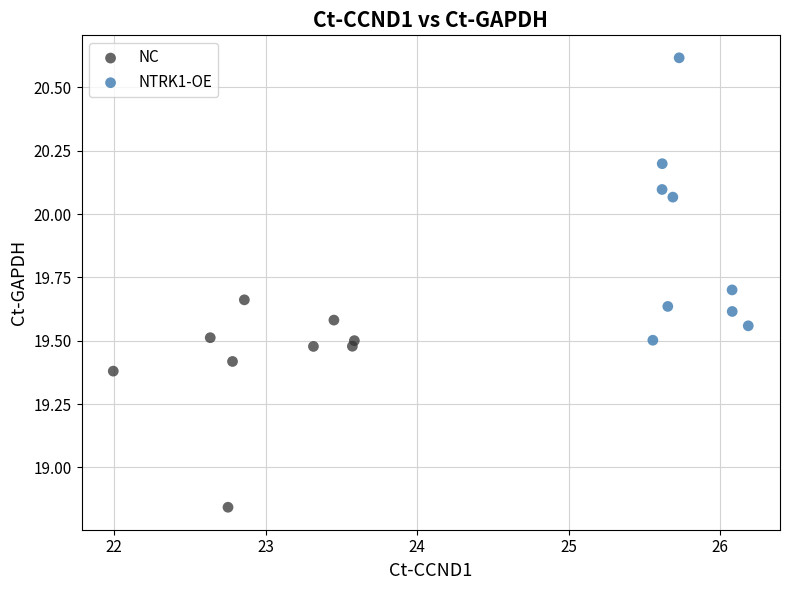

What are all the series names shown in the legend?

NC, NTRK1-OE